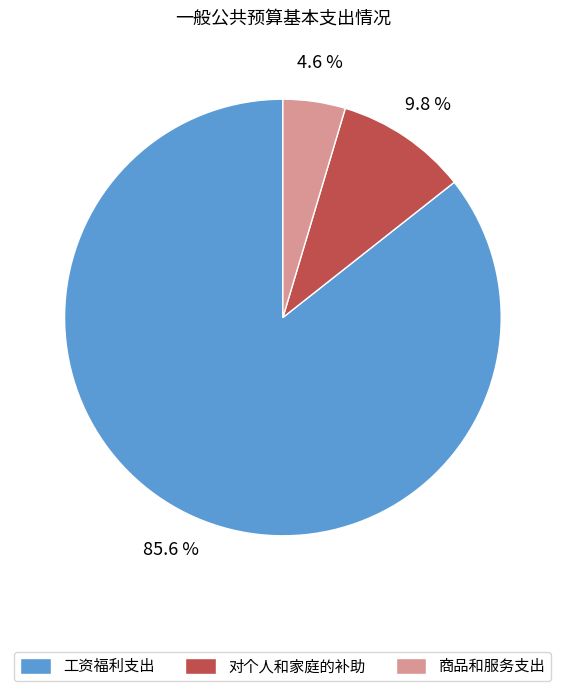

How many segments does this pie chart have?

3